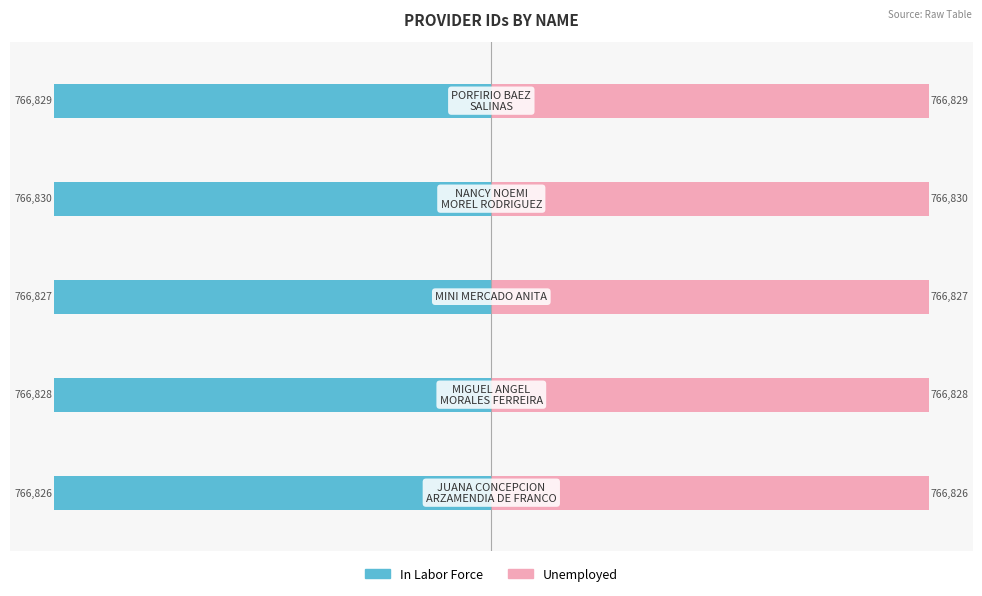

Reading left to right, transcribe all the data shown in this chart.

In Labor Force: −1000000=-766826	−800000=-766828	−600000=-766827	−400000=-766830	−200000=-766829
Unemployed: −1000000=766826	−800000=766828	−600000=766827	−400000=766830	−200000=766829